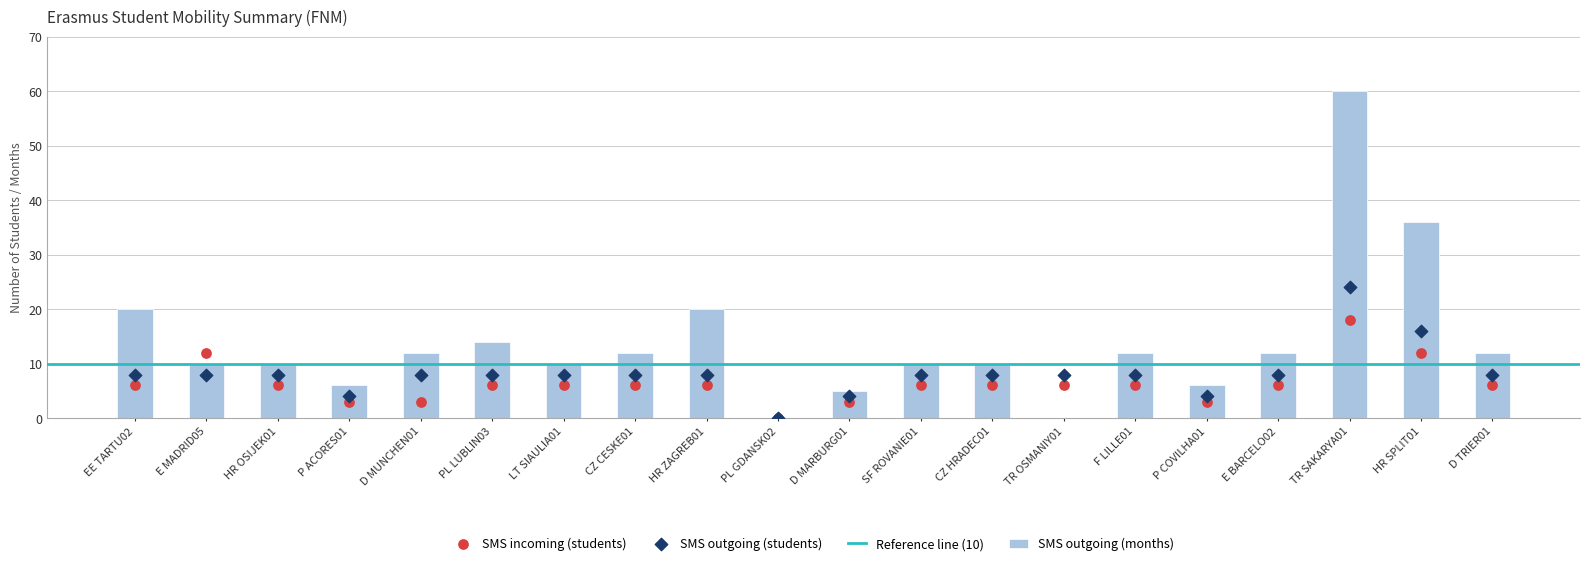

At how many categories does at least one series exceed 40?

1